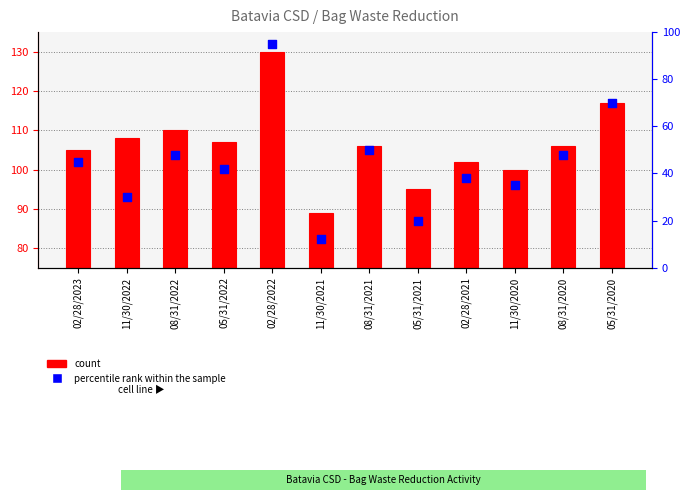

Which series contains the lowest Y value?

percentile rank within the sample